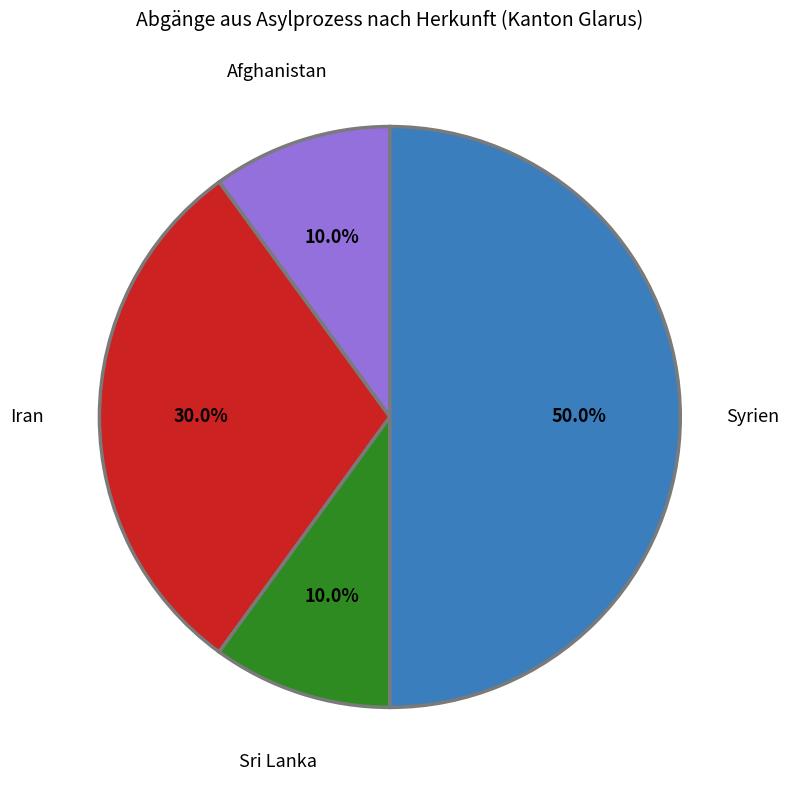

How many slices are in this pie chart?

4